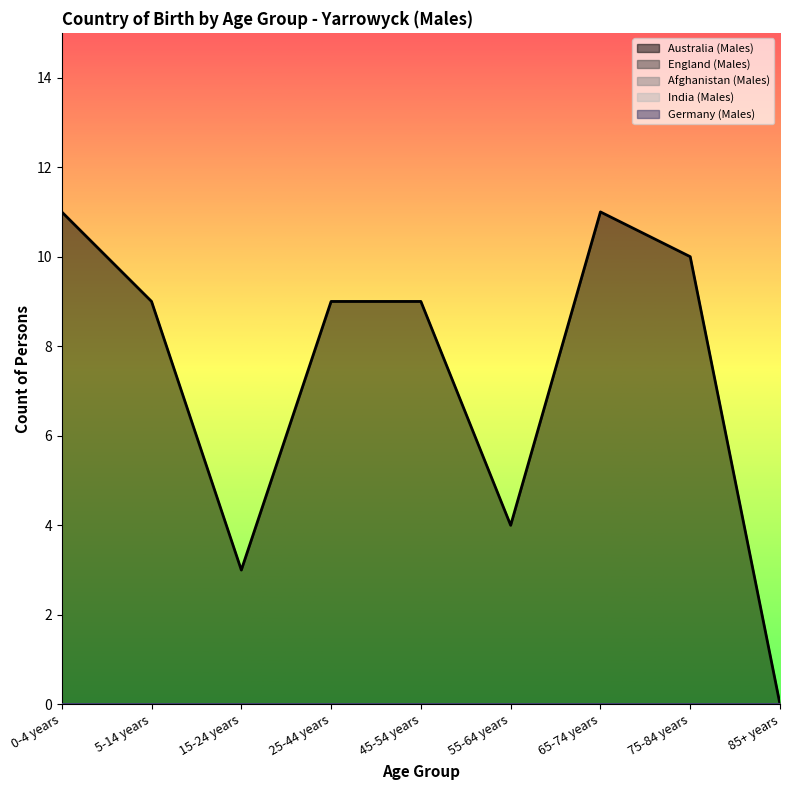

How many lines are shown in the chart?

5